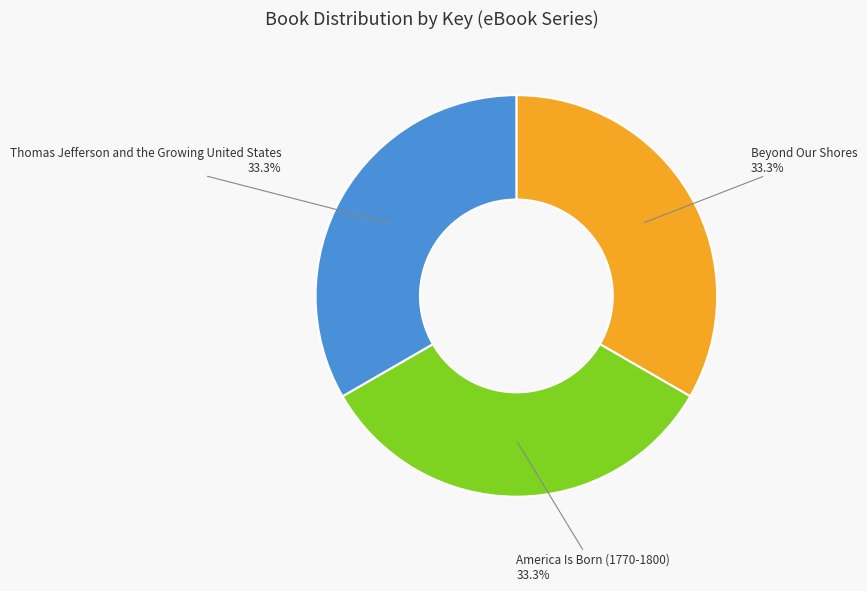

To the nearest percent, what is the combined percentage of America Is Born (1770-1800) and Thomas Jefferson and the Growing United States?

67%